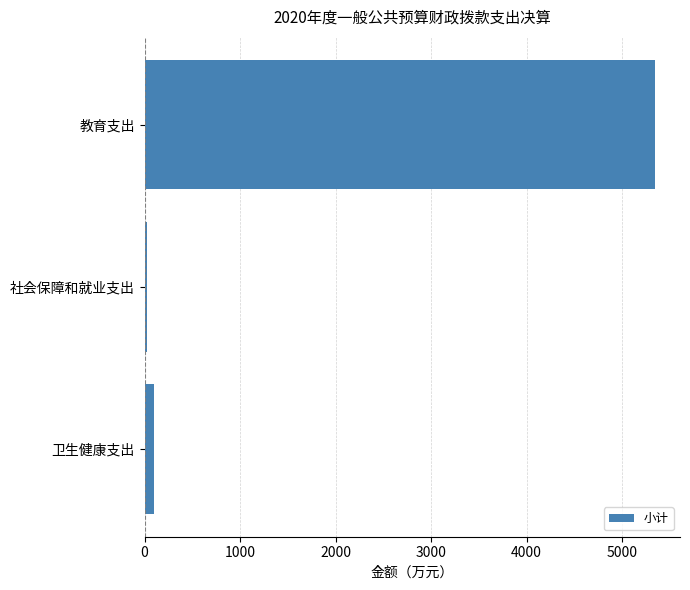

What is the difference between the maximum and minimum values?

5314.3